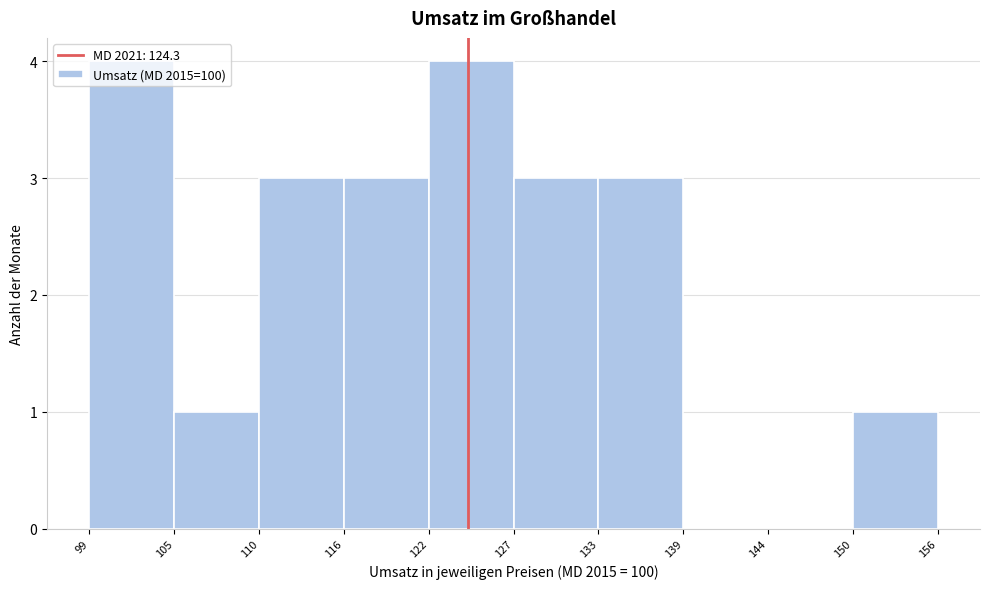

Reading left to right, transcribe this chart: for each bar, give the range it covers on the x-axis and its height. The values are not printed on the chart, so give them approximately, as read against the axis.

99 to 105: 4
105 to 110: 1
110 to 116: 3
116 to 122: 3
122 to 127: 4
127 to 133: 3
133 to 139: 3
139 to 144: 0
144 to 150: 0
150 to 156: 1